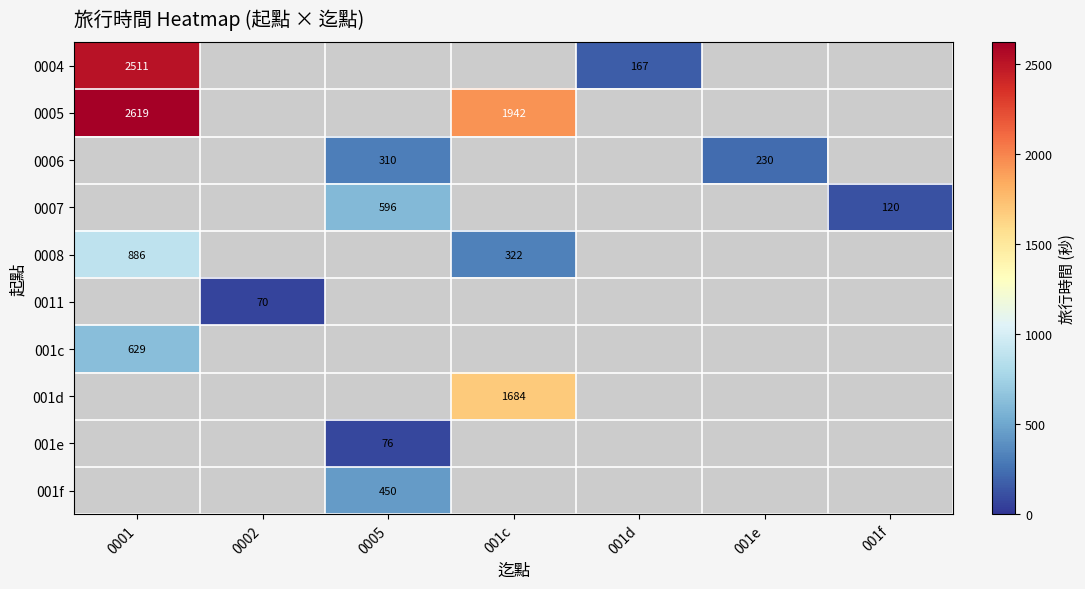

True or false: 0006 has a value of 482 at 0005.

False